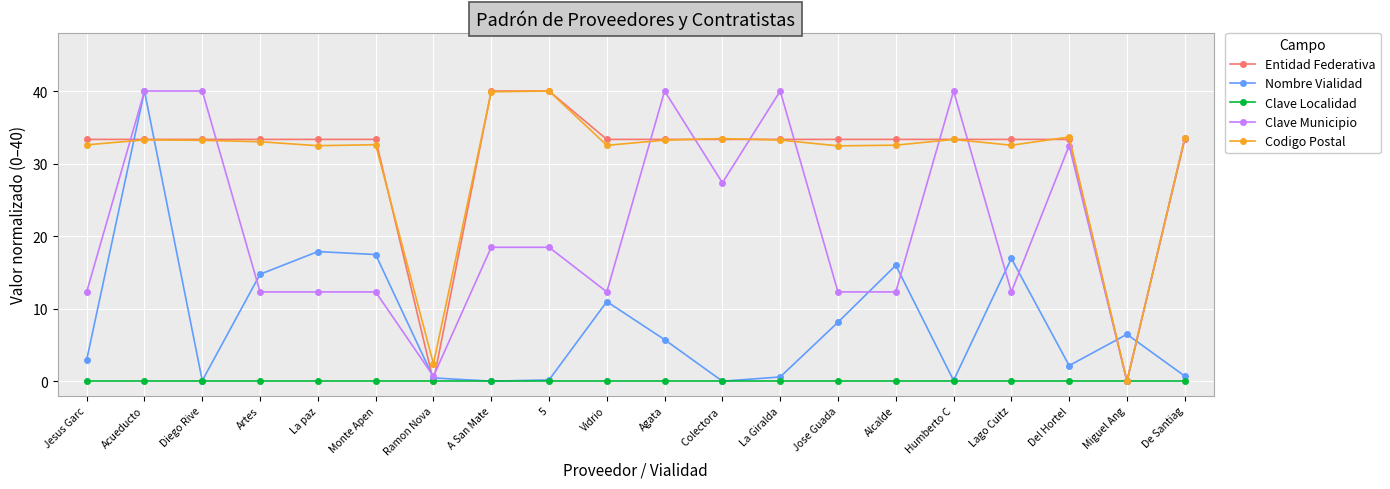

What is the label of the 16th point from the left?

Humberto C